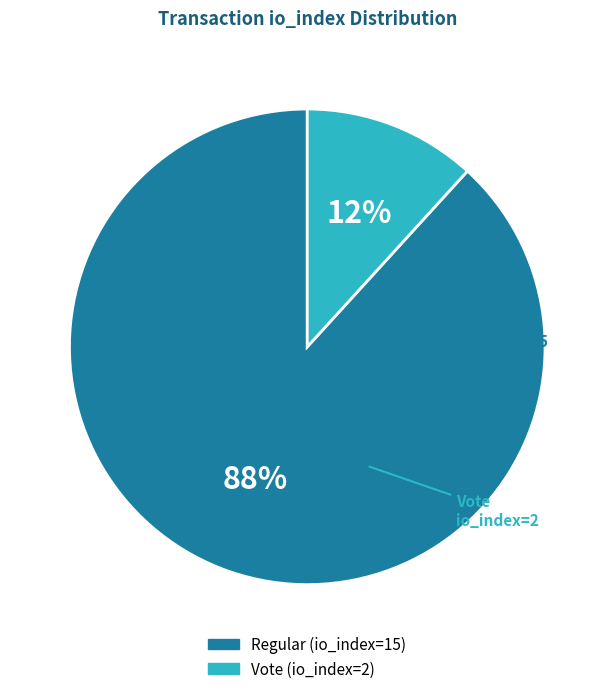

To the nearest percent, what percentage of the pie is Vote (io_index=2)?

12%